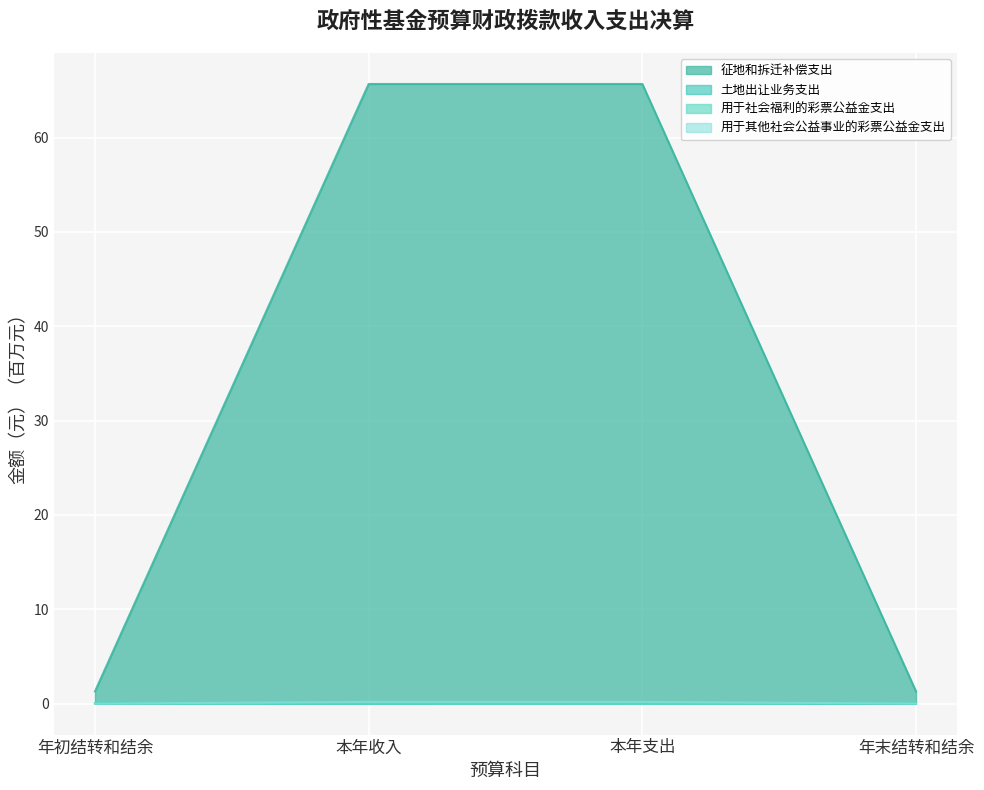

The 征地和拆迁补偿支出 series shows 65.7 at 本年支出. True or false?

True